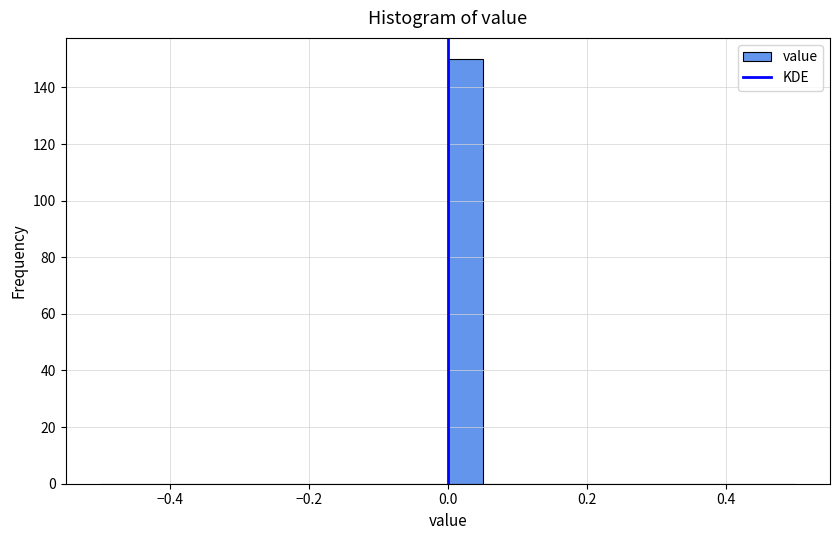

Read against the x-axis, roughly where is the centre of the tallest bar?

0.02